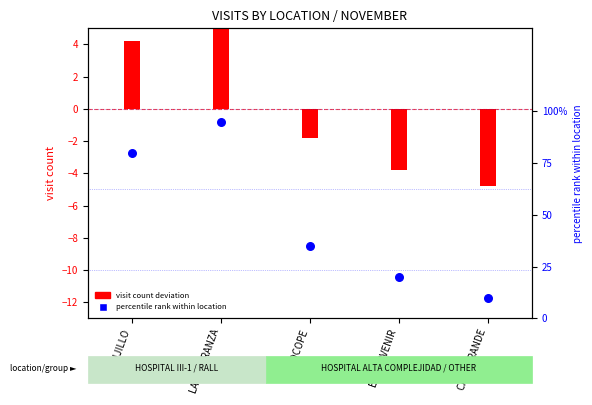

At which category is the sum across all series the highest?

LA ESPERANZA